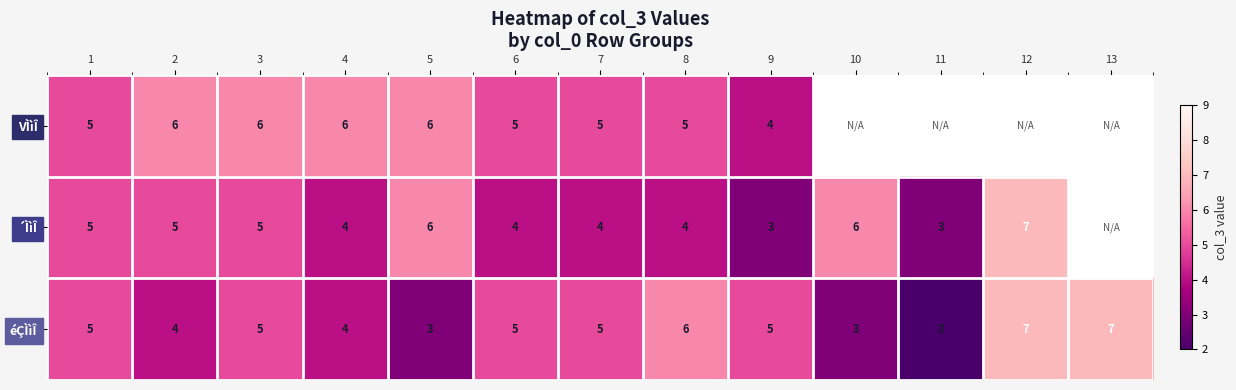

The value of ´ÌìÎ at 7 is 4. True or false?

True